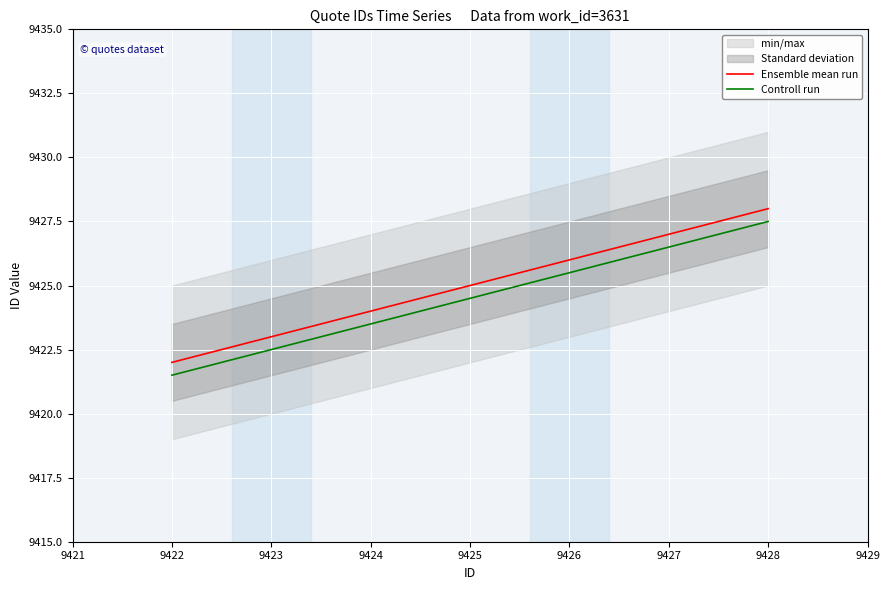

What is the maximum value for Controll run?

9427.5